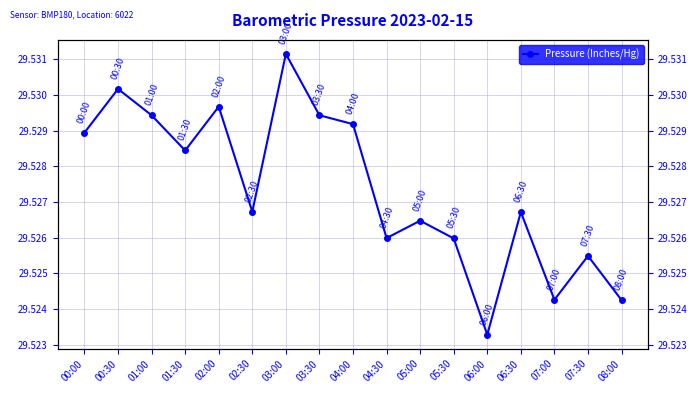

How many interior local peaks (higher than both neighbors) does the data have?

6